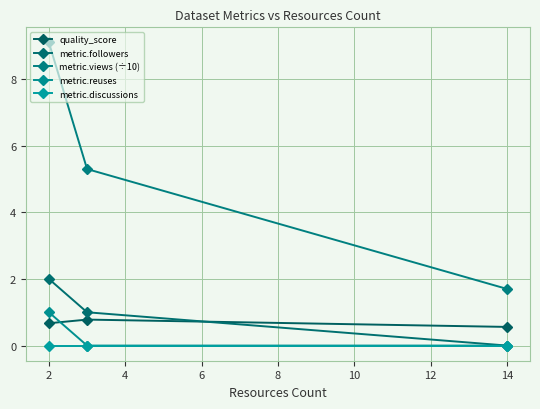

How many lines are shown in the chart?

5